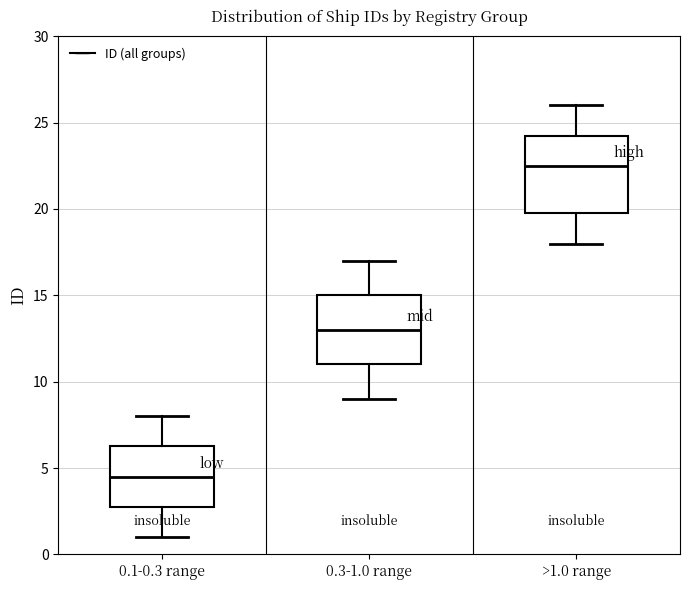

Reading left to right, read every box against the y-axis: the position of its median line, the range the box covers, and the ends of its whiskers. The values are not printed on the chart, so give them approximately, as read against the axis.

0.1-0.3 range: median 4.5, box 3.0 to 6.5, whiskers 1.0 to 8.0
0.3-1.0 range: median 13.0, box 11.0 to 15.0, whiskers 9.0 to 17.0
>1.0 range: median 22.5, box 20.0 to 24.5, whiskers 18.0 to 26.0